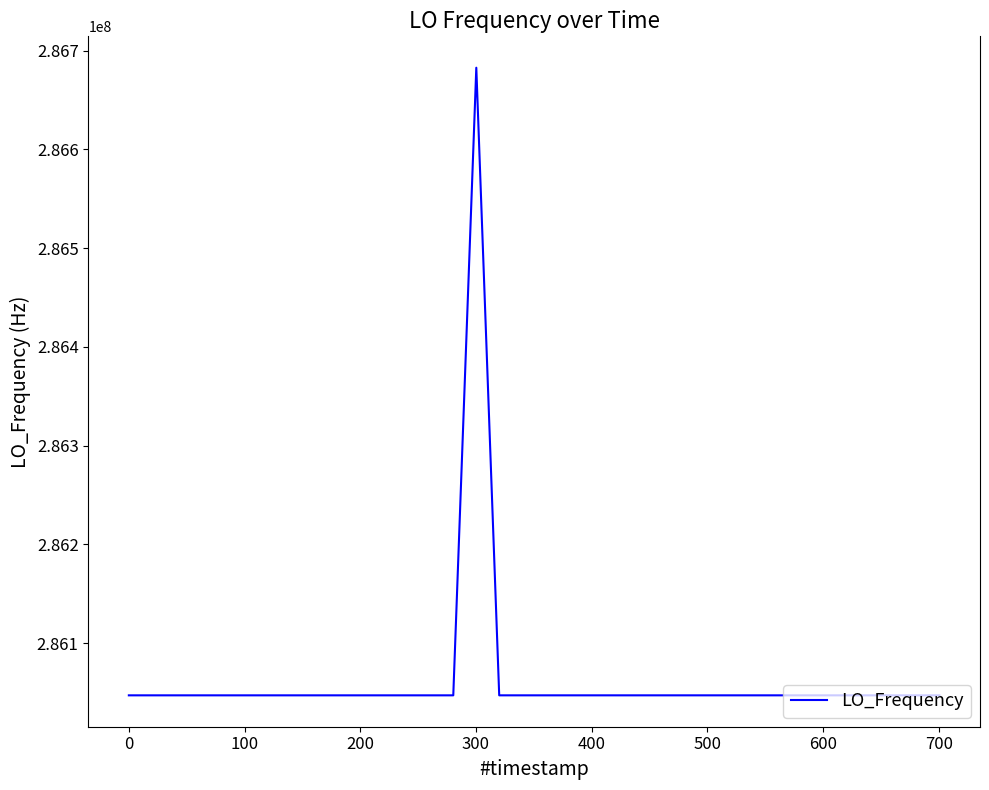

What is the difference between the maximum and minimum values?

635710.2